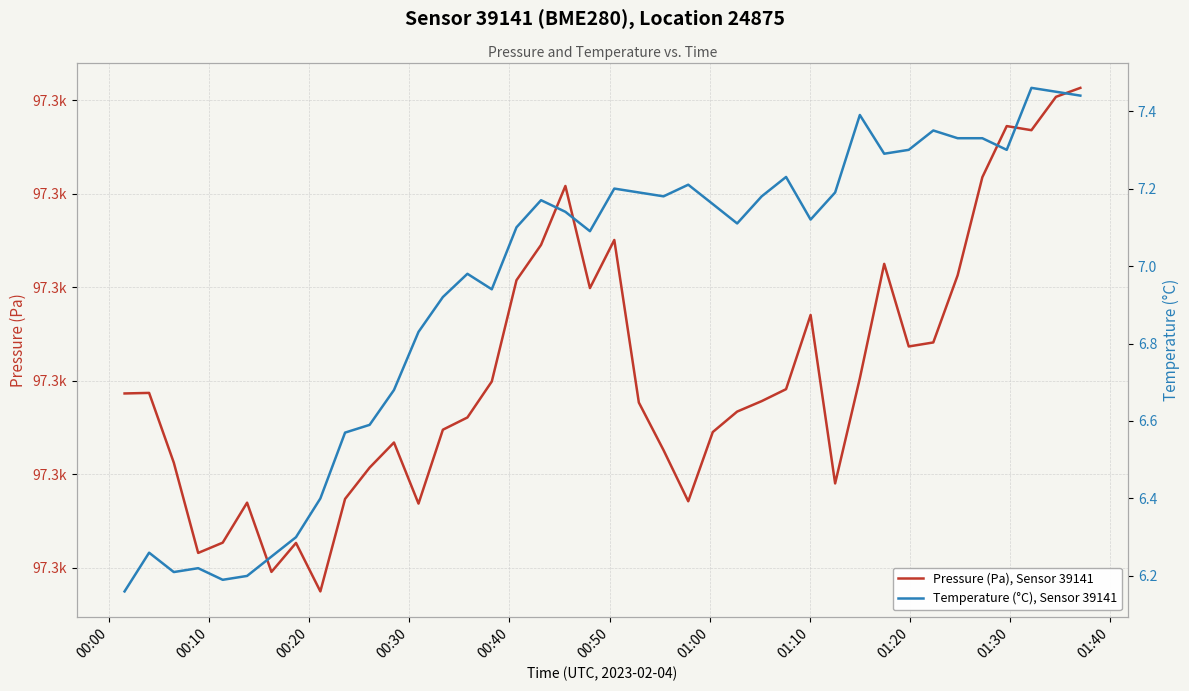

True or false: Temperature (°C), Sensor 39141 has more than 1 points higher than both neighbors.

True